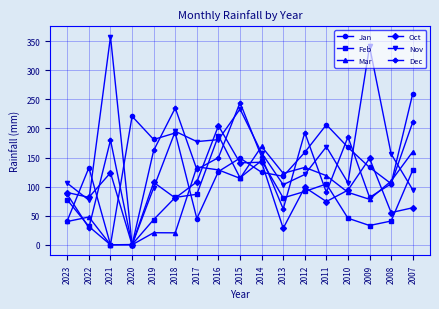

Which series has the largest range (max minus min)?

Nov